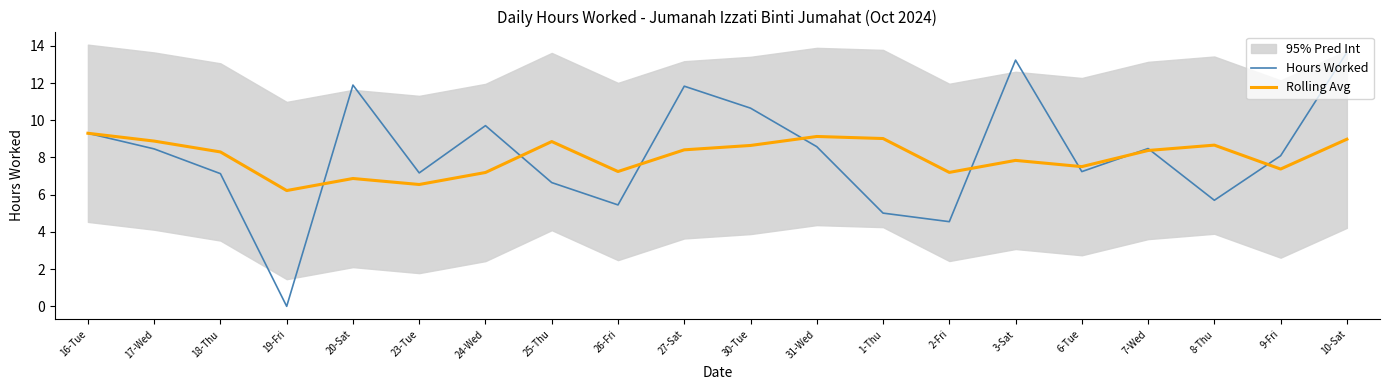

Where is the first local minimum for Hours Worked?

19-Fri